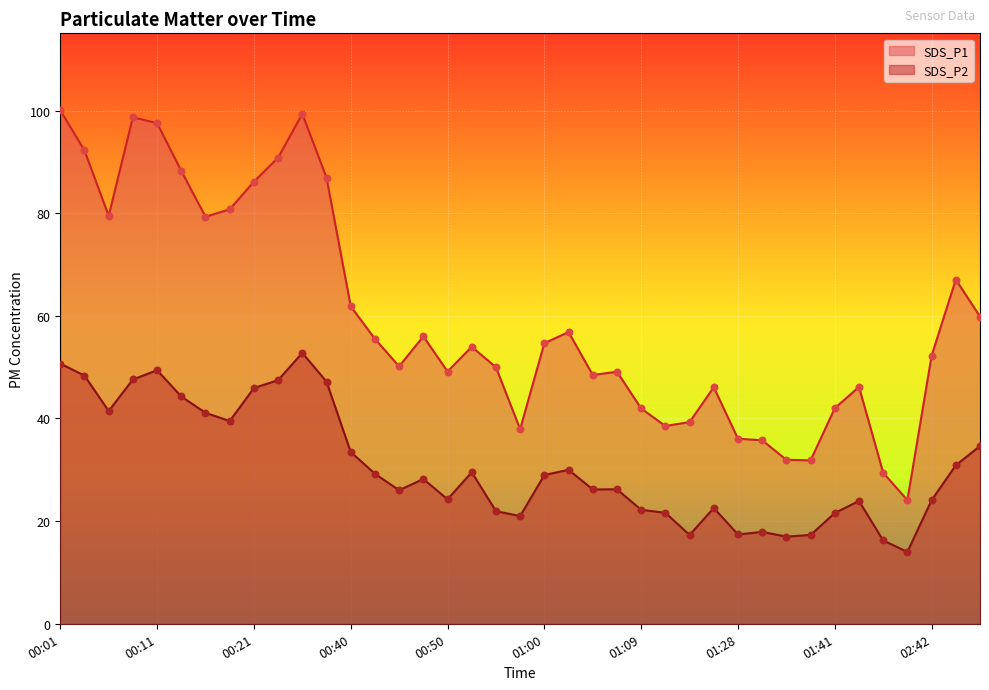

What is the total value across all series at 00:57?

58.9